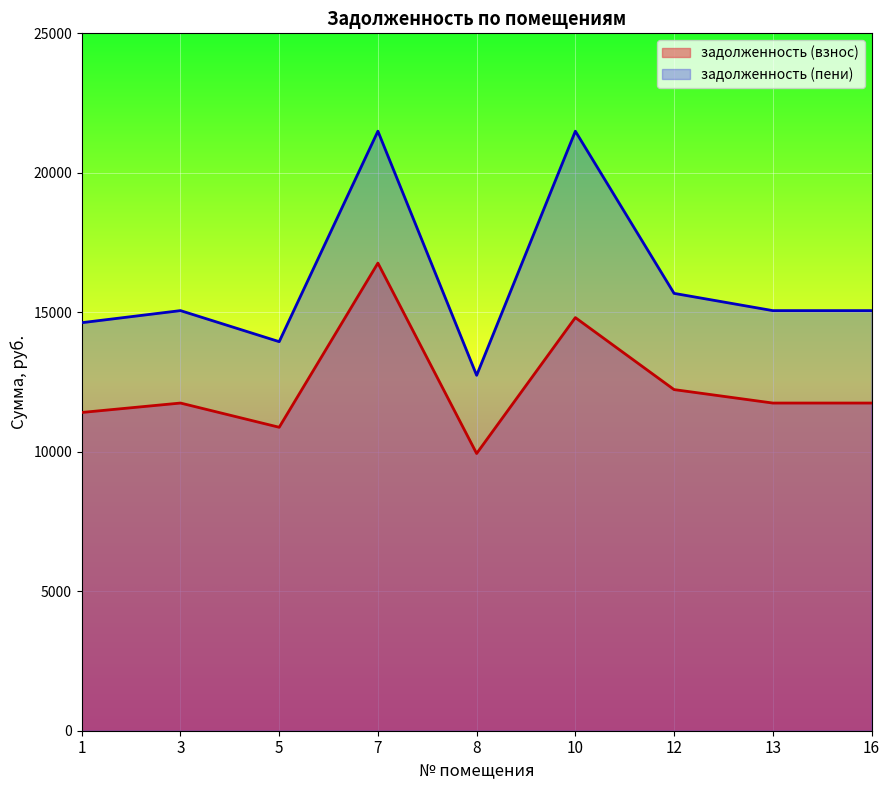

What is the maximum value shown in the chart?

21492.2